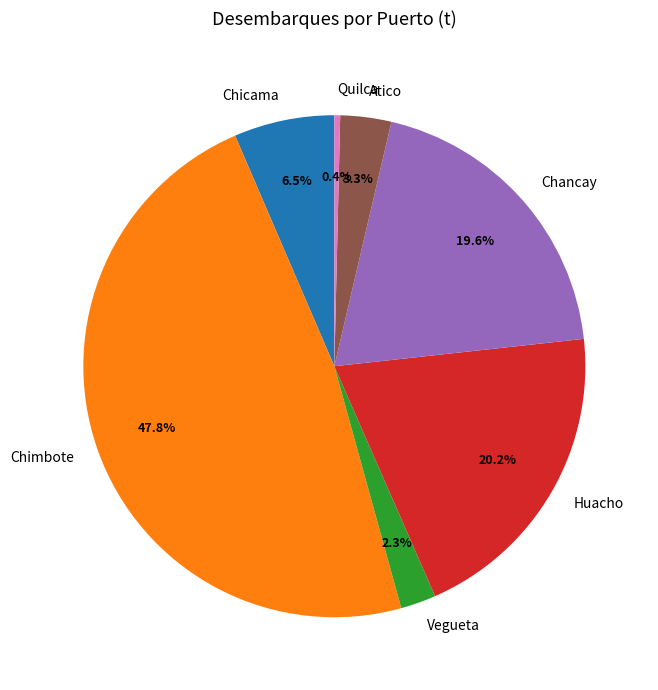

How many segments does this pie chart have?

7